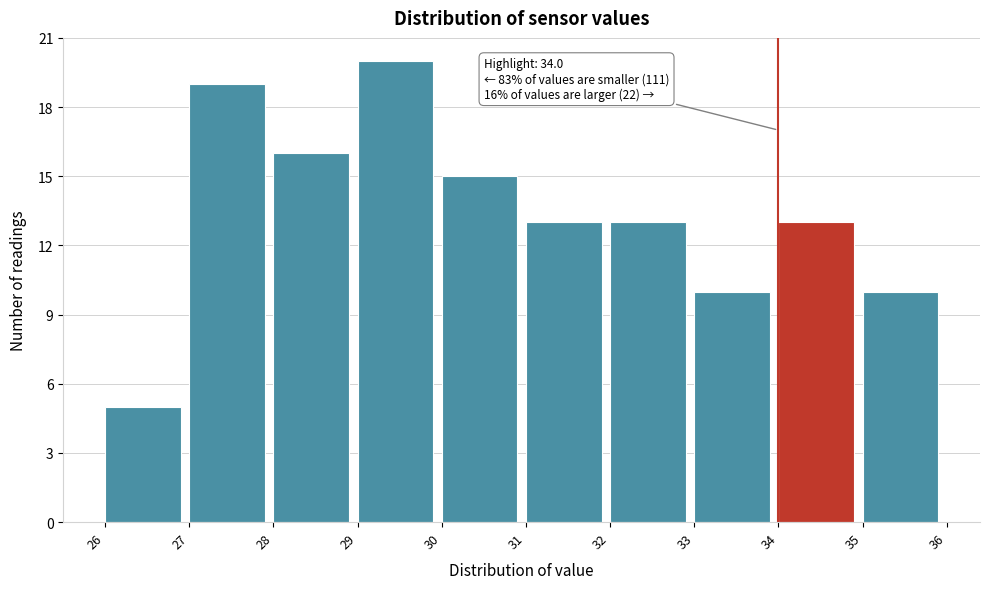

Which range on the x-axis has the tallest bar?

29 to 30